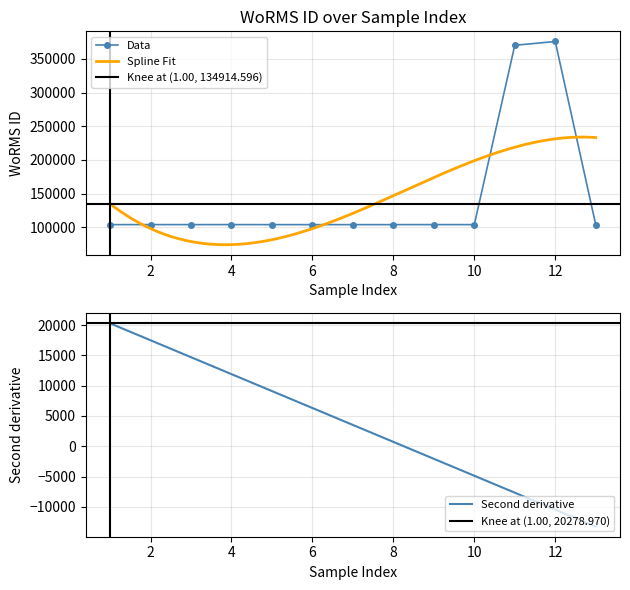

What is the lowest value of the Data series?

103989